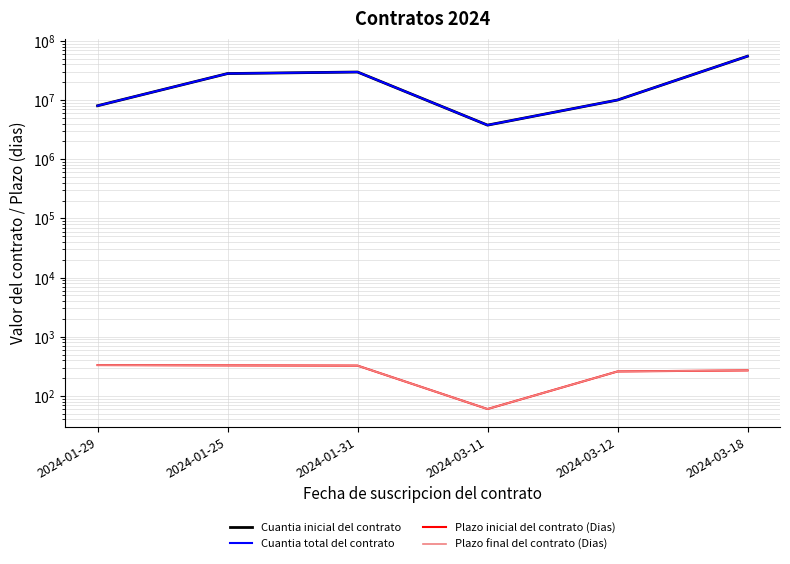

Reading left to right, transcribe all the data shown in this chart.

Cuantia inicial del contrato: 8000000	28000000	29720250	3764206	10000000	54997232
Cuantia total del contrato: 8000000	28000000	29720250	3764206	10000000	54997232
Plazo inicial del contrato (Dias): 332	328	325	60	259	270
Plazo final del contrato (Dias): 332	328	325	60	259	270